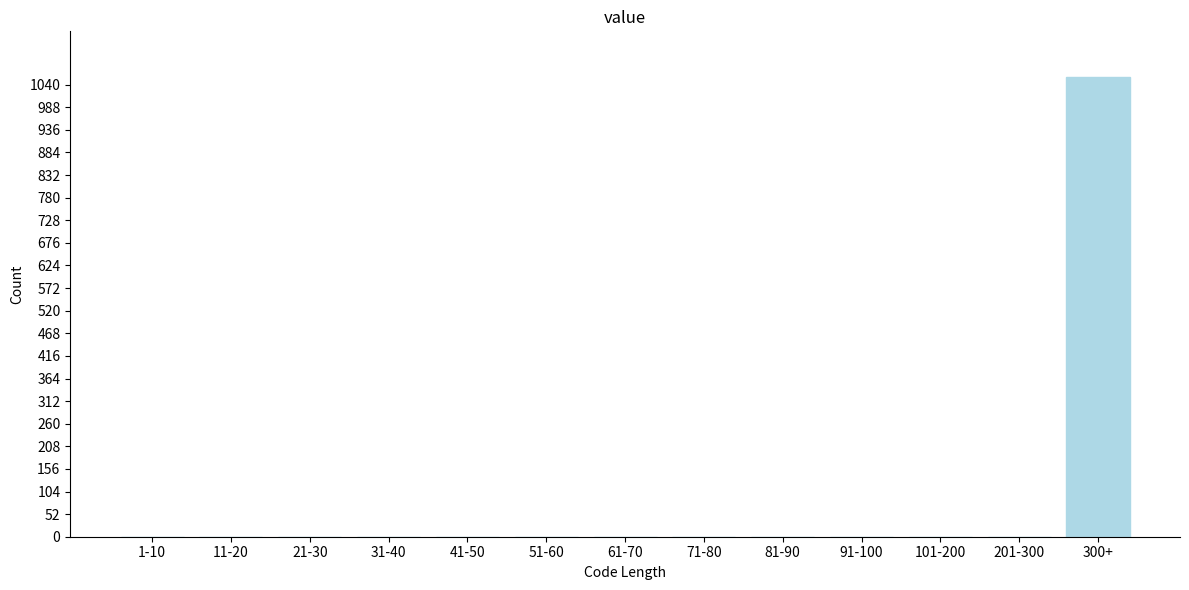

Reading right to left, extract all data points from this chart.

300+=1057	201-300=0	101-200=0	91-100=0	81-90=0	71-80=0	61-70=0	51-60=0	41-50=0	31-40=0	21-30=0	11-20=0	1-10=0